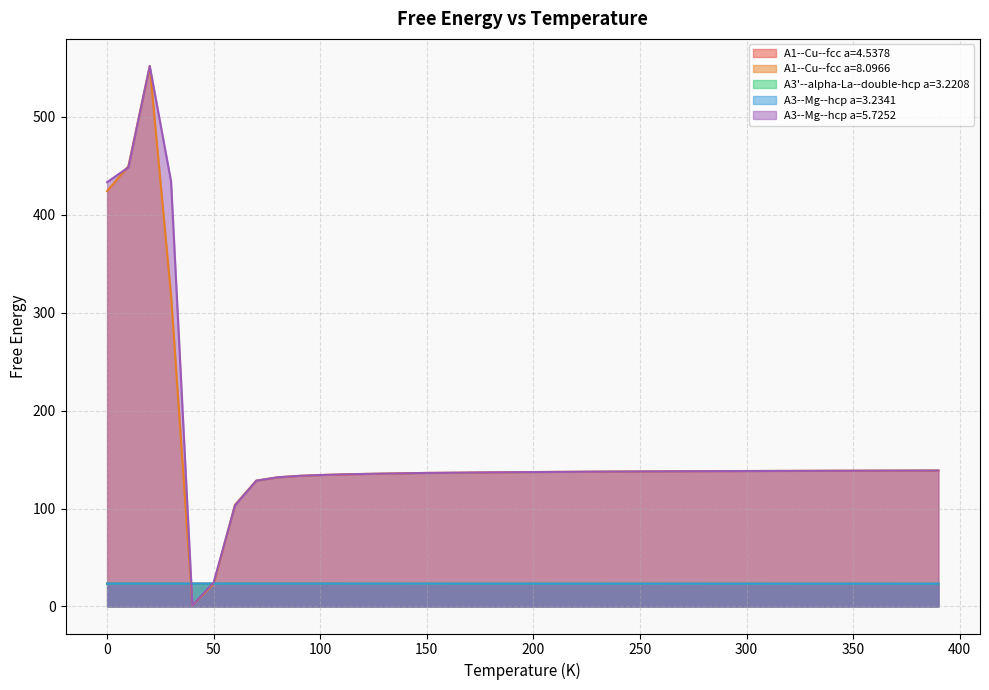

The value of A3--Mg--hcp a=5.7252 at 40.0 is 1.3. True or false?

True